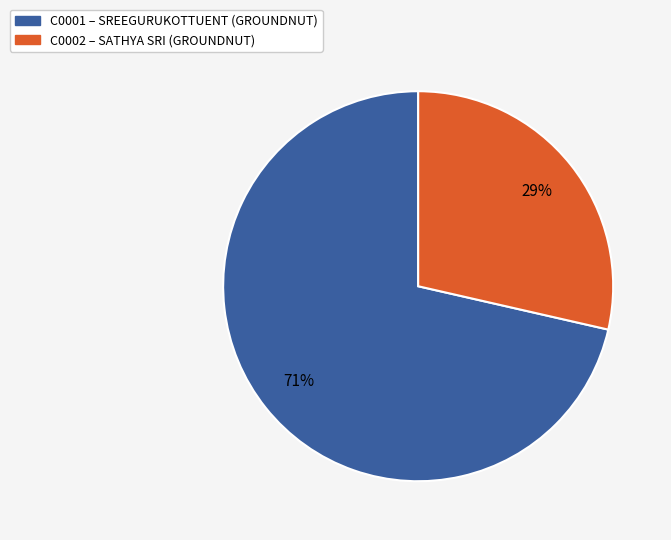

To the nearest percent, what percentage of the pie is C0001?

71%